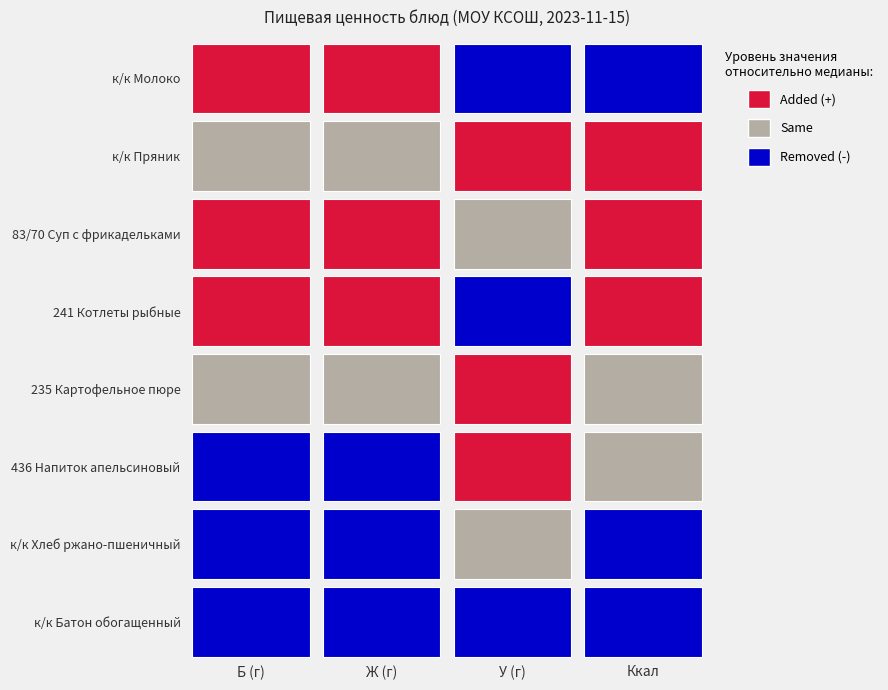

How many categories are shown in the chart?

4